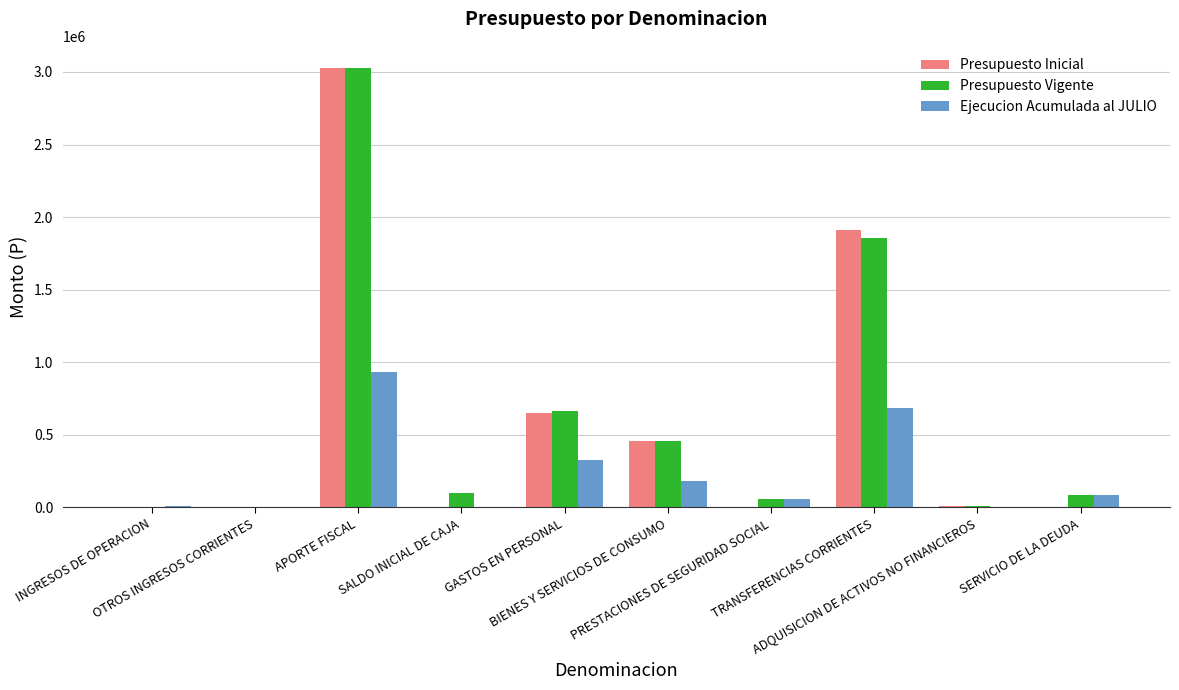

What is the sum of all Ejecucion Acumulada al JULIO values?

2294266